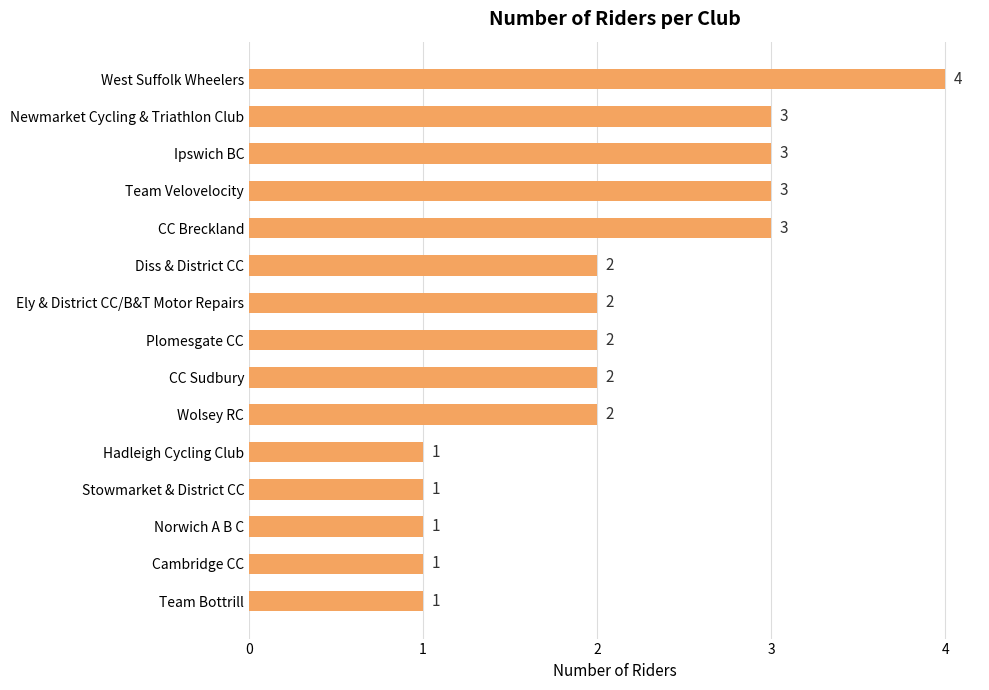

How many series are shown in this chart?

1